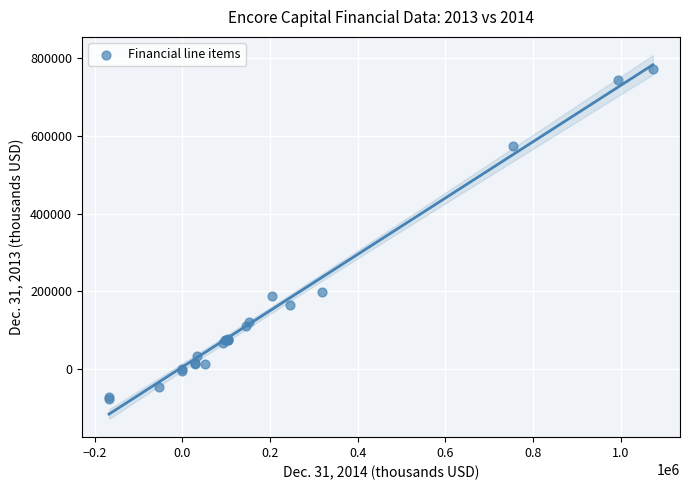

What Y value in the scatter plot is closest to 347936?

198359